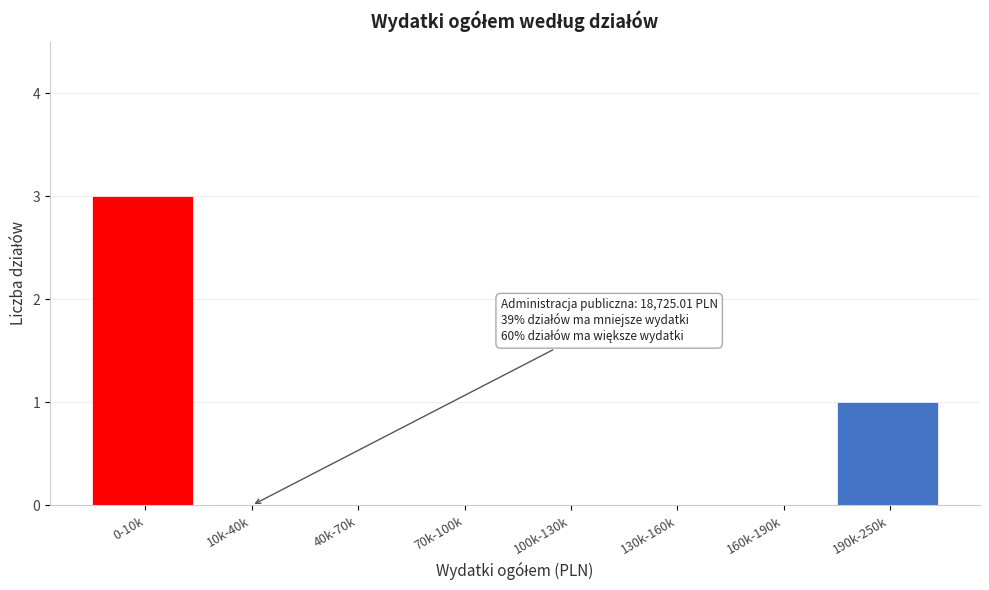

Reading right to left, extract all data points from this chart.

190k-250k=1	160k-190k=0	130k-160k=0	100k-130k=0	70k-100k=0	40k-70k=0	10k-40k=0	0-10k=3